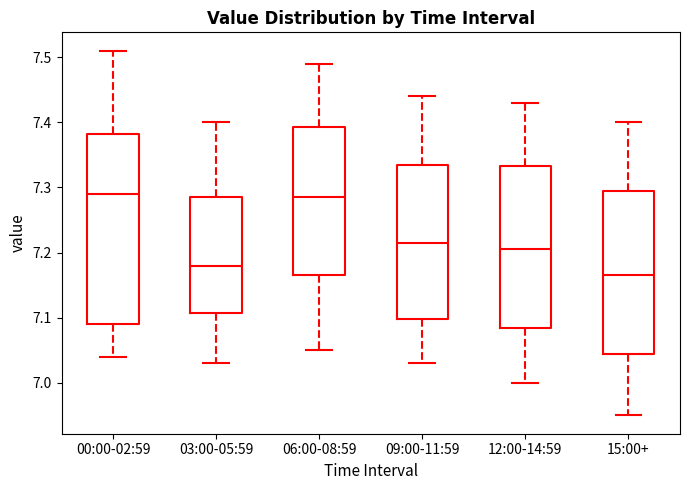

Reading left to right, transcribe this box plot: for each box, give where its median line is, the range the box spans, and where its two whiskers end, as read against the y-axis. The values are not printed on the chart, so give them approximately, as read against the axis.

00:00-02:59: median 7.29, box 7.09 to 7.38, whiskers 7.04 to 7.51
03:00-05:59: median 7.18, box 7.11 to 7.29, whiskers 7.03 to 7.40
06:00-08:59: median 7.29, box 7.17 to 7.39, whiskers 7.05 to 7.49
09:00-11:59: median 7.22, box 7.10 to 7.34, whiskers 7.03 to 7.44
12:00-14:59: median 7.21, box 7.09 to 7.33, whiskers 7.00 to 7.43
15:00+: median 7.17, box 7.05 to 7.30, whiskers 6.95 to 7.40